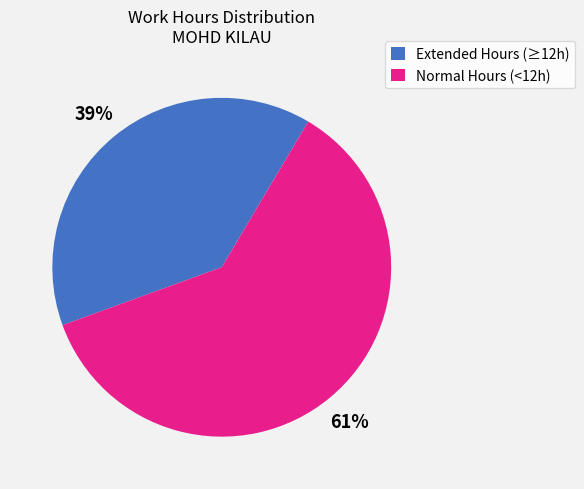

Count the number of slices in the pie.

2